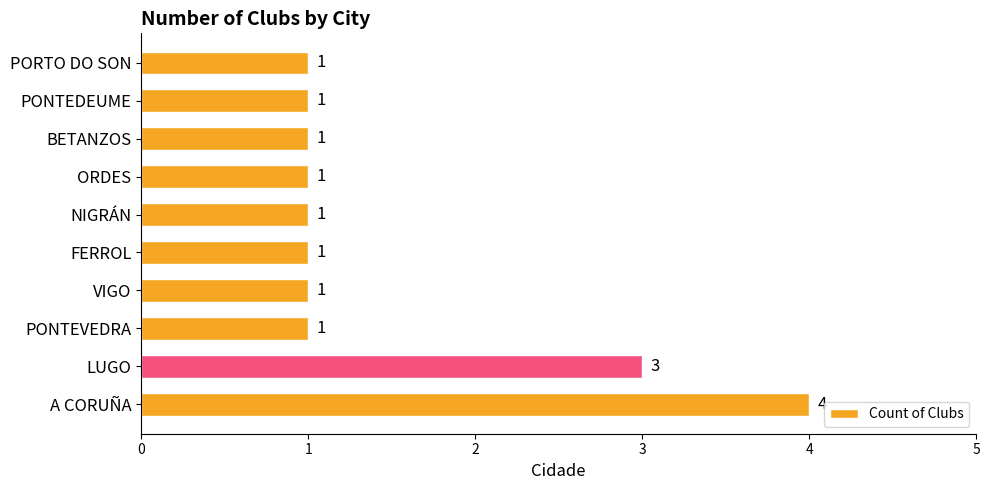

Does the chart contain any negative values?

No